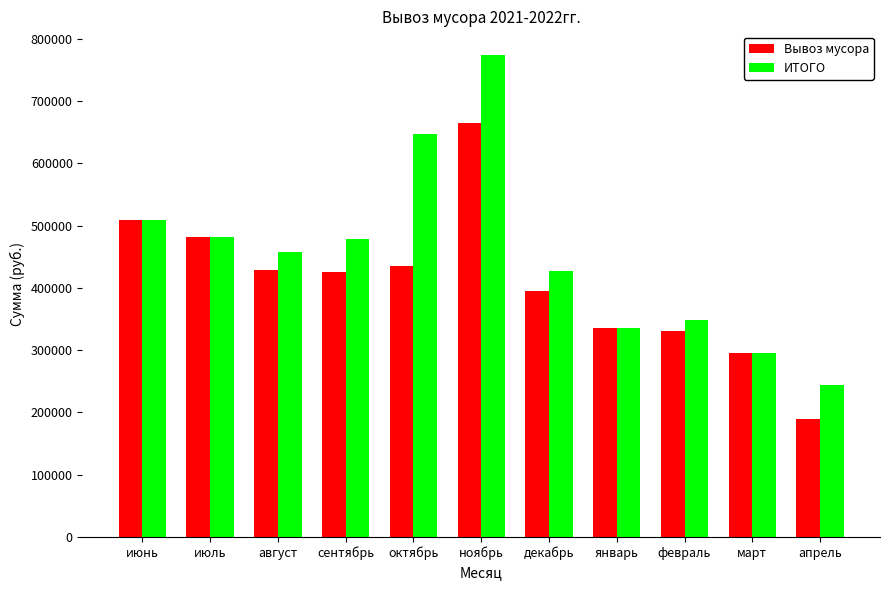

What position from the right is февраль?

3